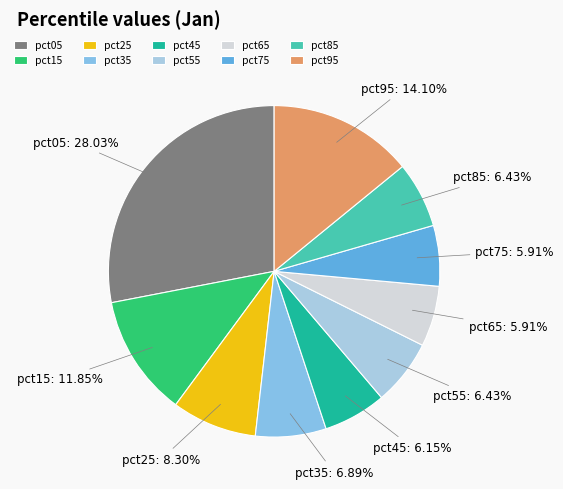

Does pct65 account for over 50% of the chart?

No